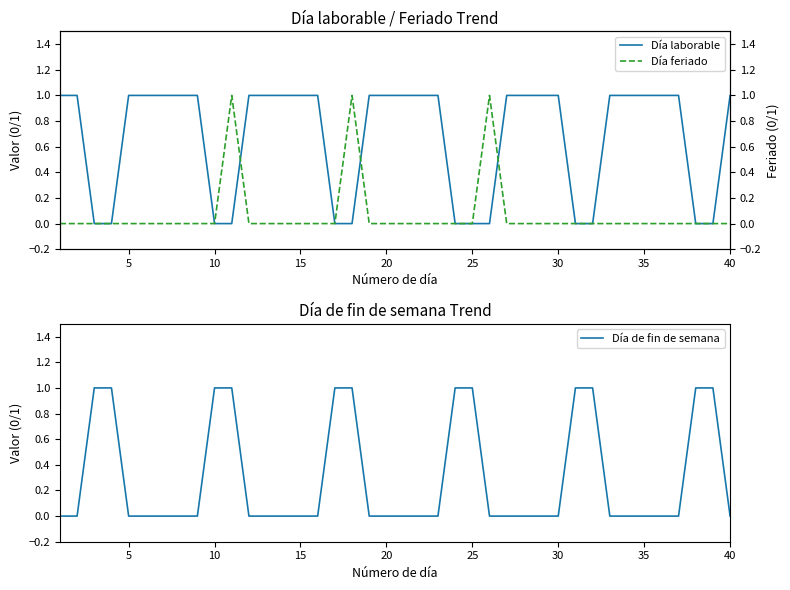

The Día laborable series shows 1 at 20. True or false?

True